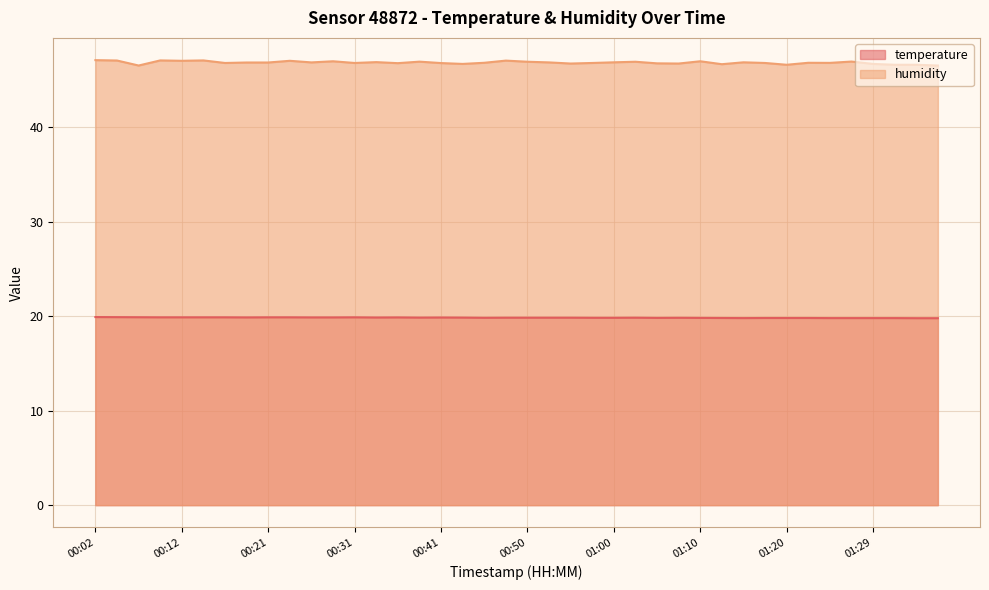

Which series has the largest range (max minus min)?

humidity